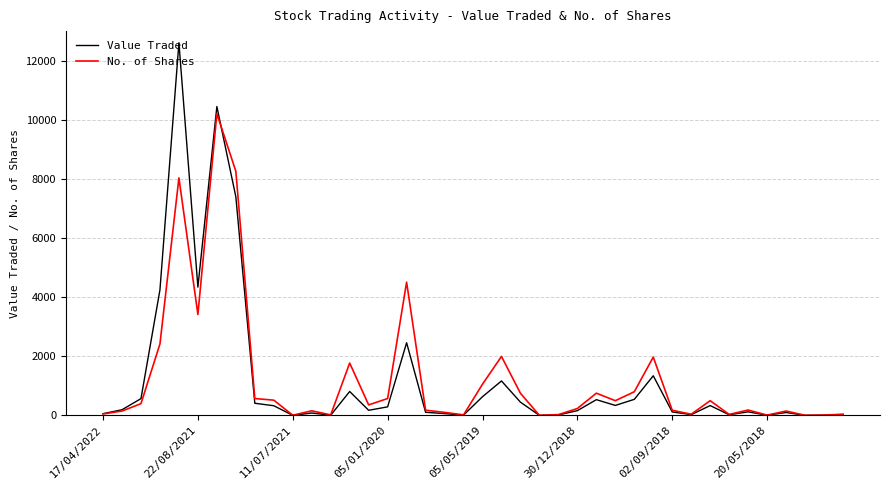

List the series in order of their peak value, lowest first.

No. of Shares, Value Traded